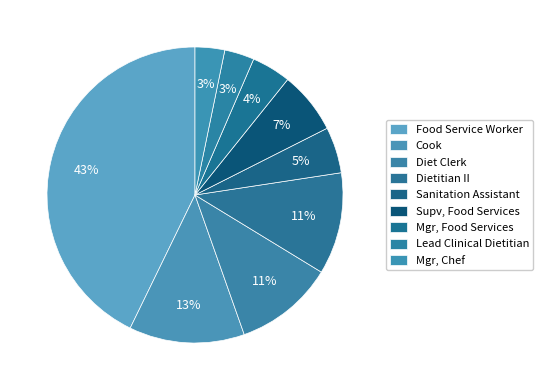

Count the number of slices in the pie.

9